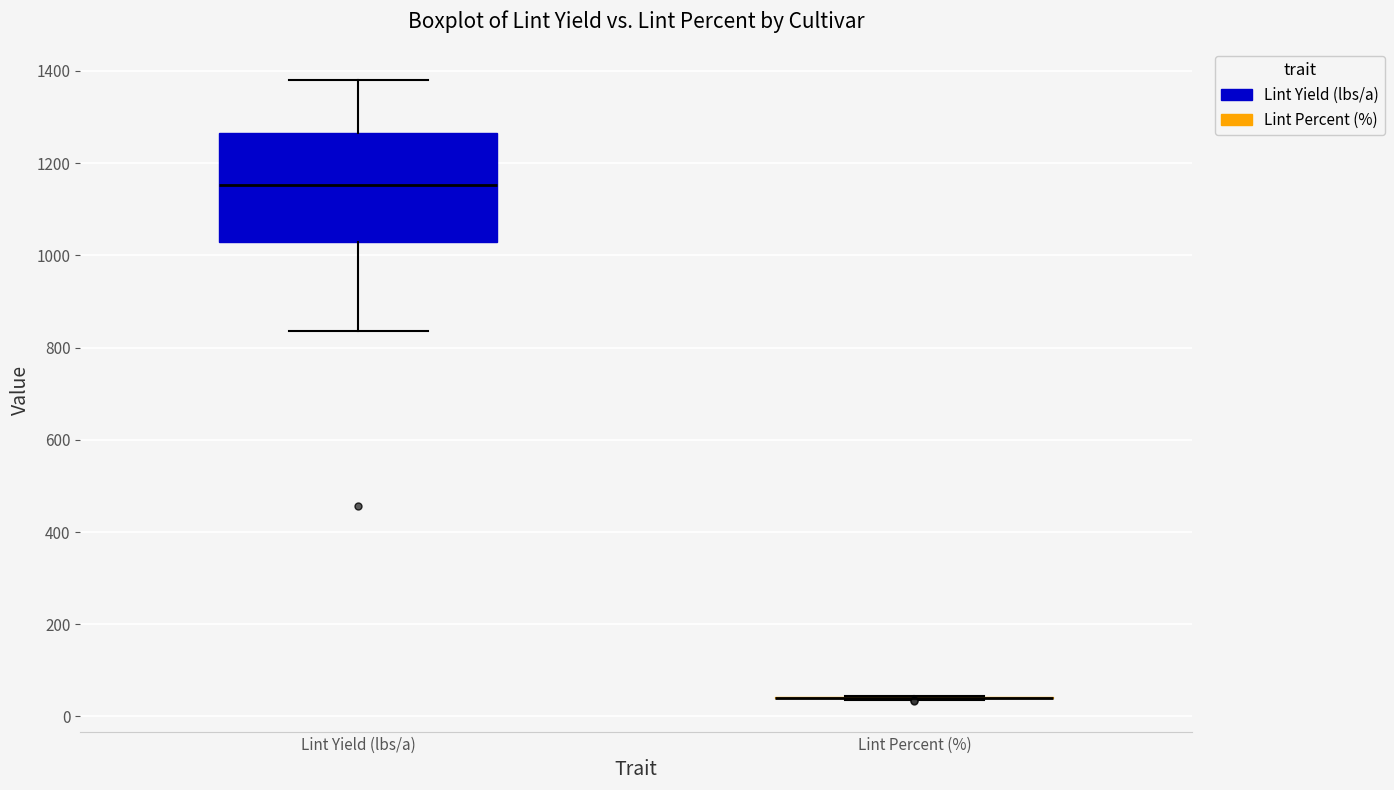

Reading left to right, transcribe this box plot: for each box, give where its median line is, the range the box spans, and where its two whiskers end, as read against the y-axis. The values are not printed on the chart, so give them approximately, as read against the axis.

Lint Yield (lbs/a): median 1160, box 1020 to 1260, whiskers 840 to 1380
Lint Percent (%): box collapsed to a line at 40, whiskers 40 to 40